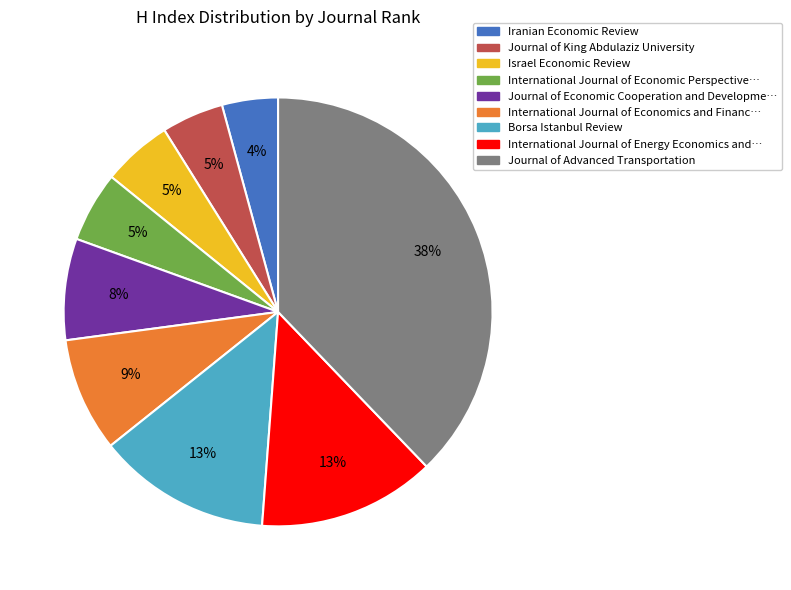

Count the number of slices in the pie.

9